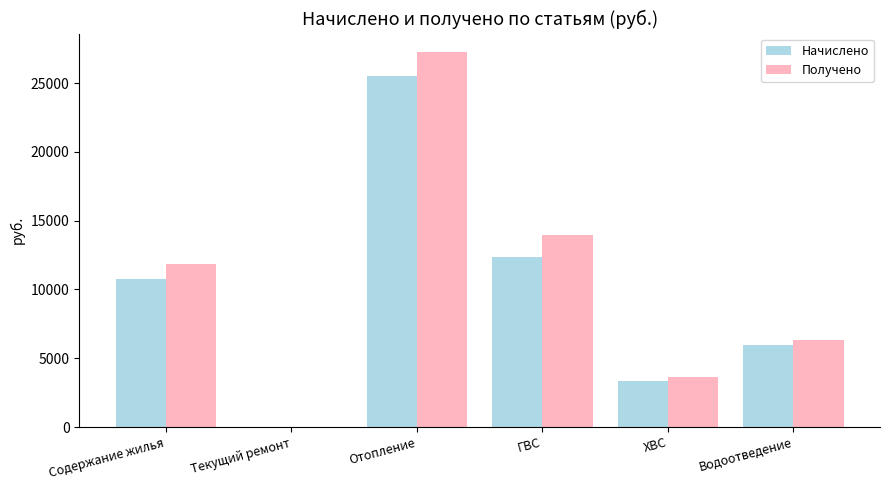

Is the value of Получено at Водоотведение greater than the value of Начислено at Содержание жилья?

No